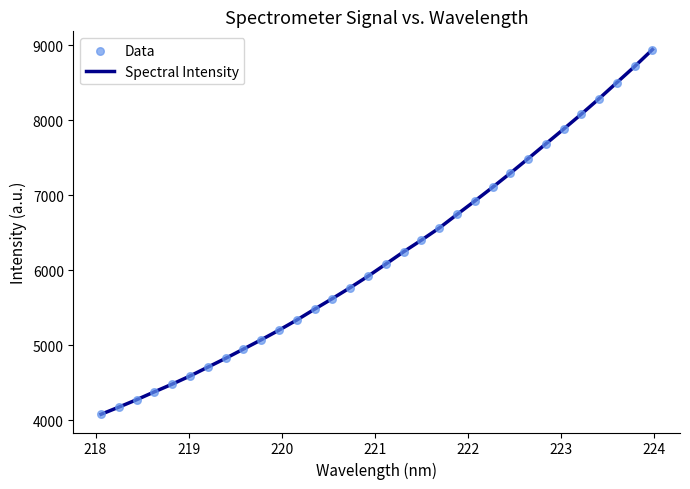

What is the minimum value shown in the chart?

4078.0